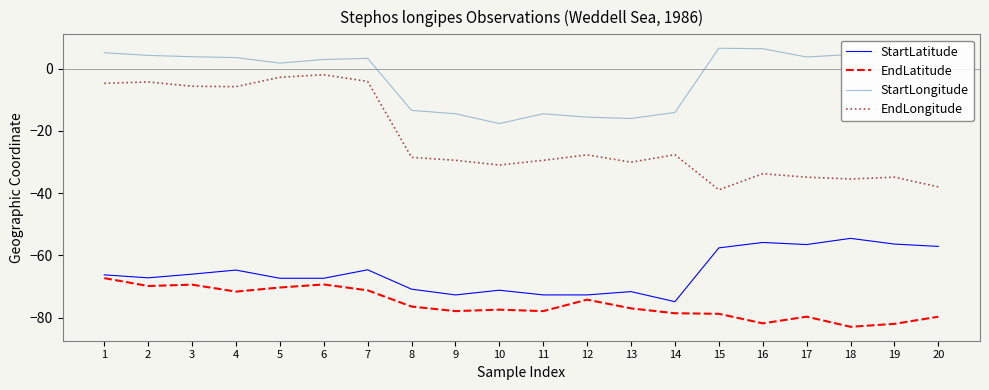

Is it true that EndLongitude equals -23.3 at 15?

False